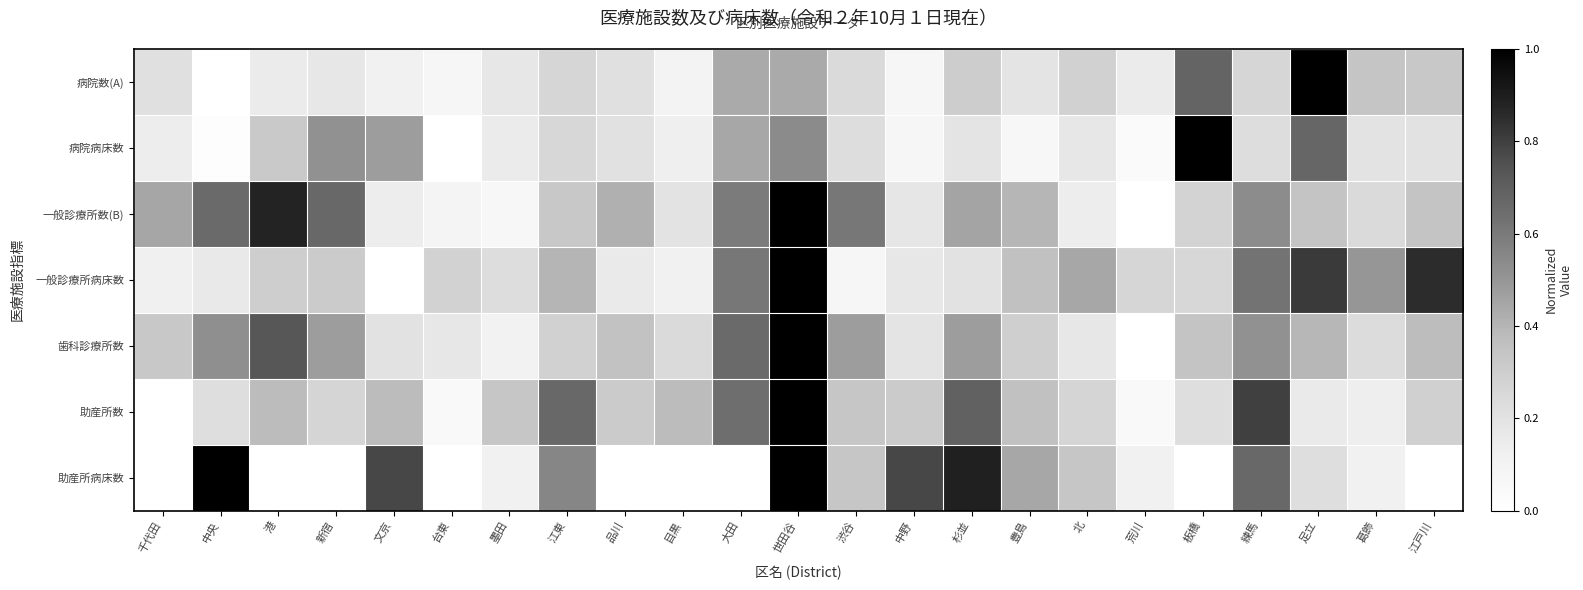

Between 港 and 台東, which series saw the biggest shift?

一般診療所数(B)